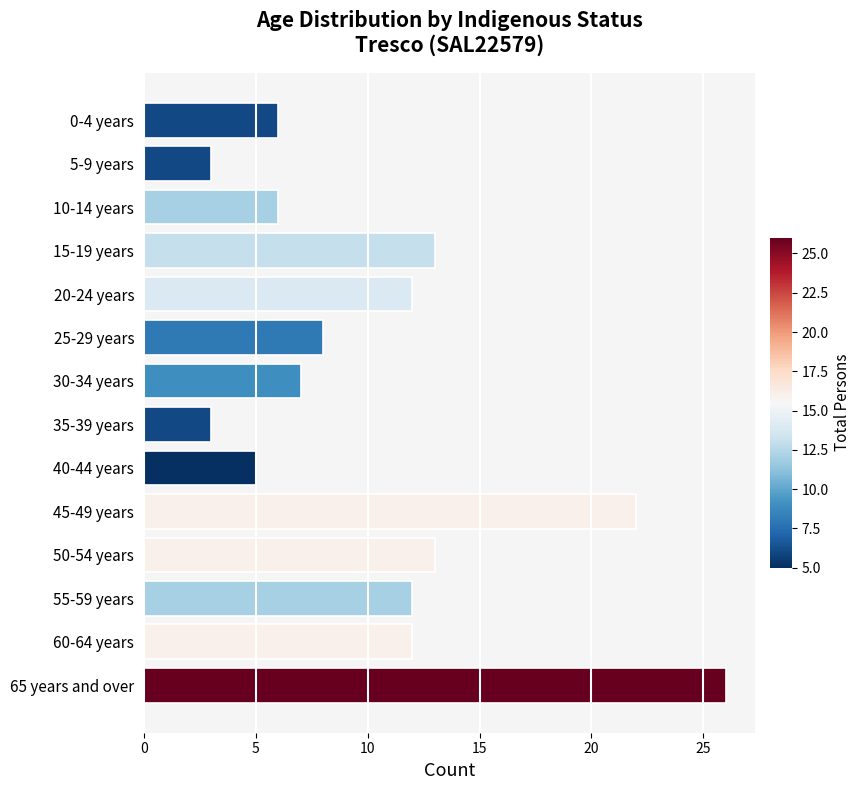

True or false: the data shows 6 at 0-4 years.

True